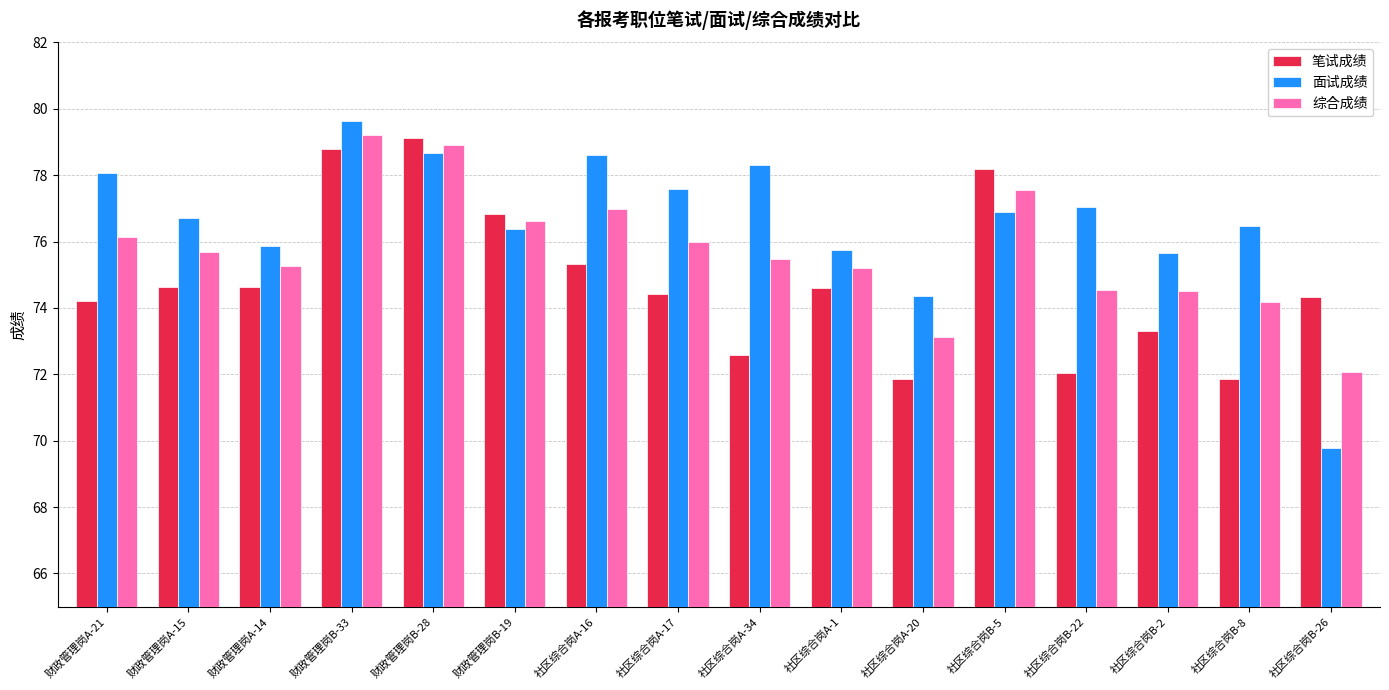

At 社区综合岗A-34, list the series in order from largest to smallest.

面试成绩, 综合成绩, 笔试成绩